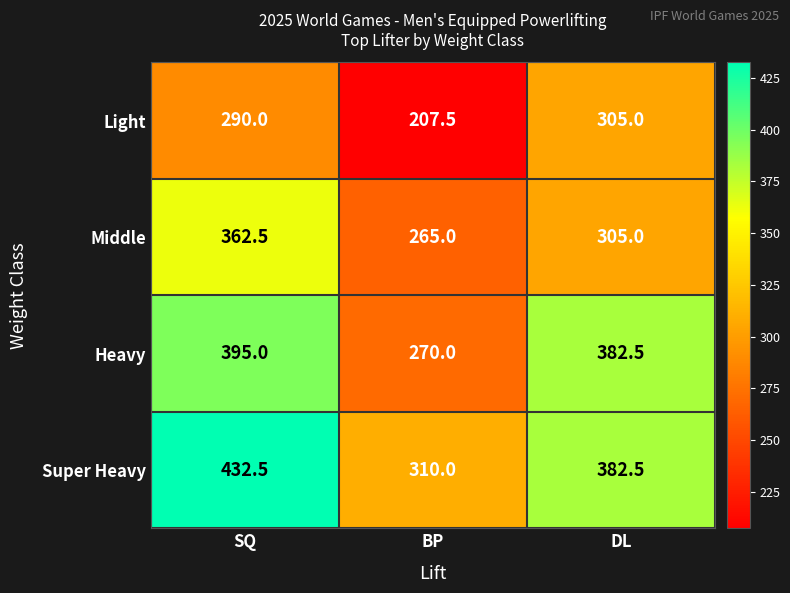

Reading left to right, list all the values displayed in this chart.

Light: SQ=290.0	BP=207.5	DL=305.0
Middle: SQ=362.5	BP=265.0	DL=305.0
Heavy: SQ=395.0	BP=270.0	DL=382.5
Super Heavy: SQ=432.5	BP=310.0	DL=382.5